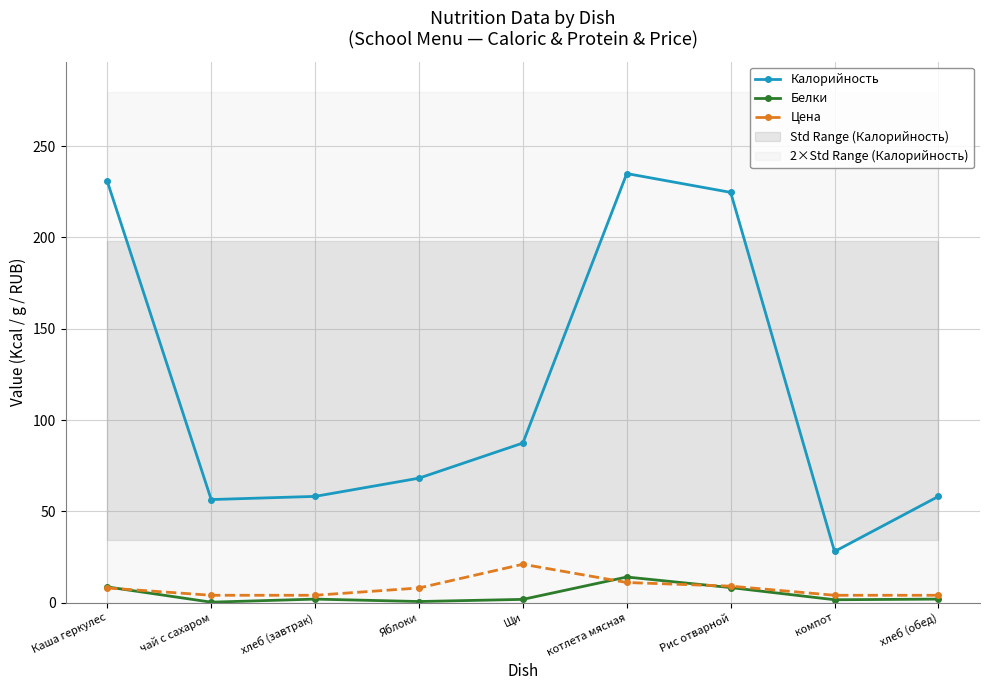

What is the value of the Калорийность point at the 5th from the left?

87.4